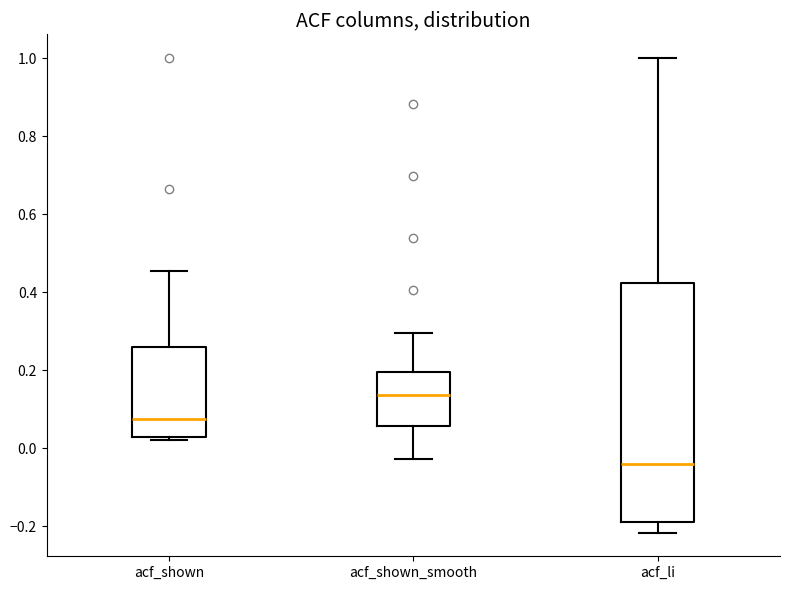

Where does the lower whisker of the box for acf_shown_smooth end on the y-axis? The values are not printed on the chart, so give them approximately, as read against the axis.

-0.02